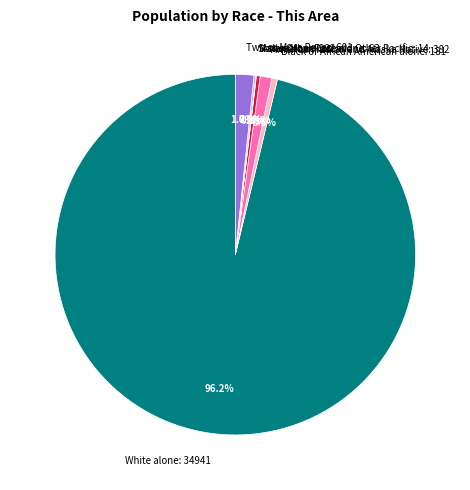

Between Black or African American alone: 181 and White alone: 34941, which is larger?

White alone: 34941